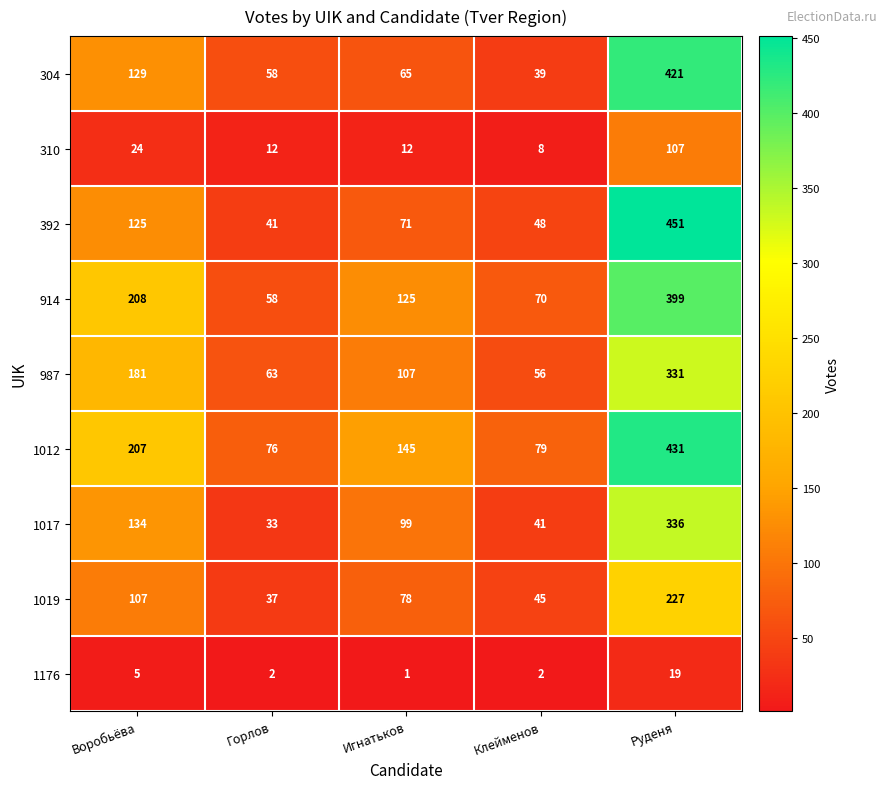

True or false: 392 has a value of 16 at Горлов.

False